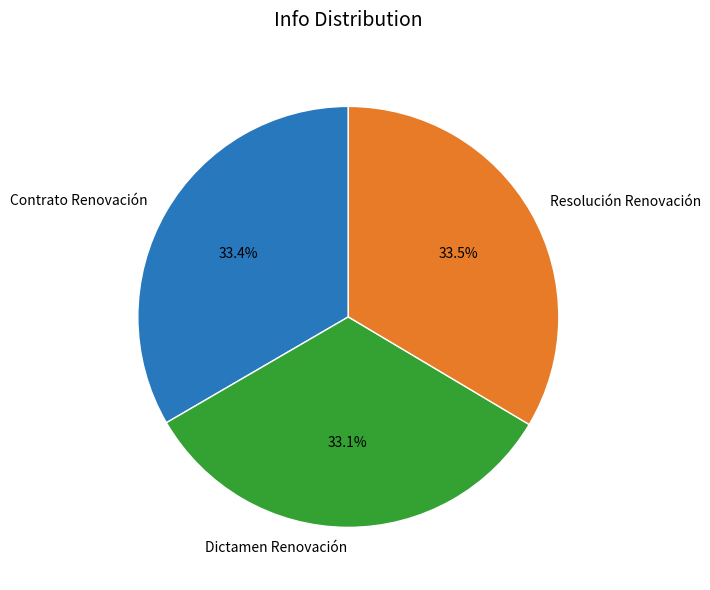

What is the ratio of the value at Dictamen Renovación to the value at Resolución Renovación?

1.0